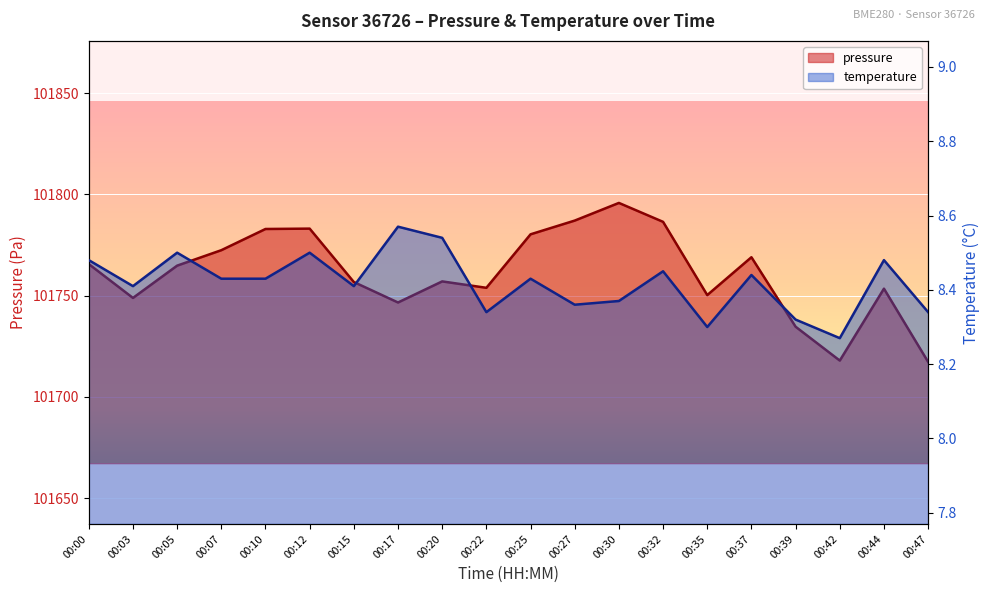

Between 00:17 and 00:39, which series saw the biggest shift?

pressure